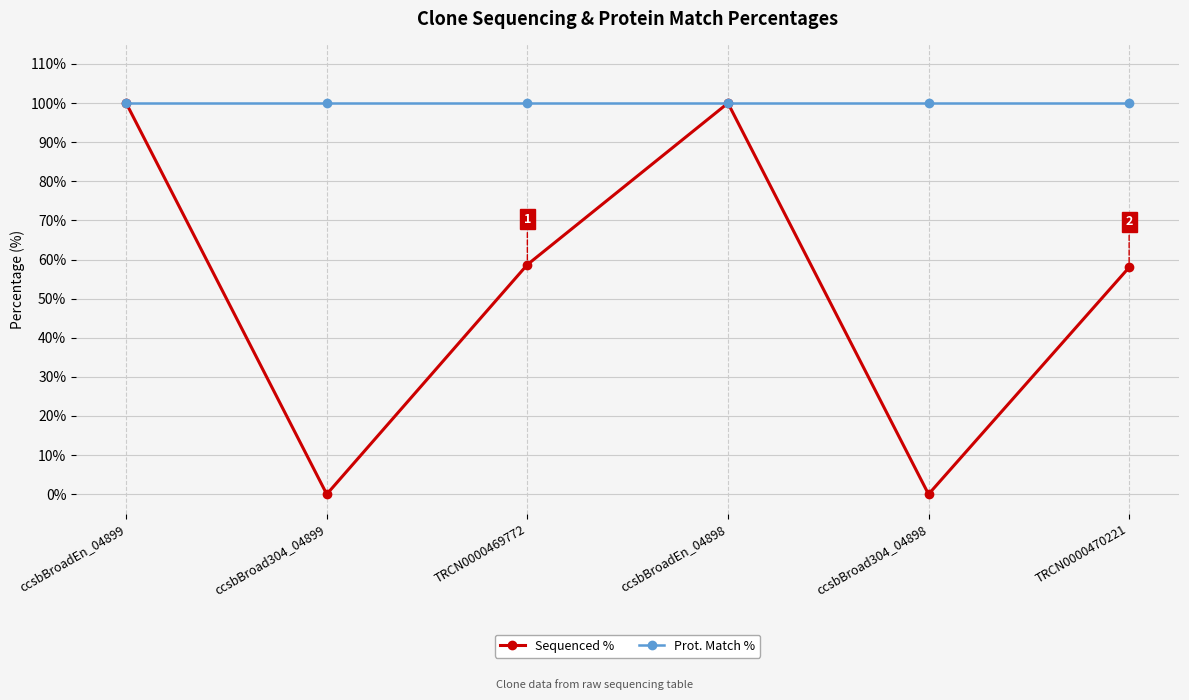

What is the minimum value for Prot. Match %?

100.0